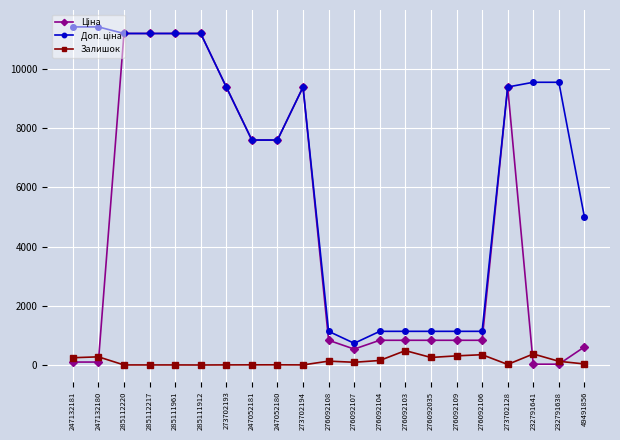

Does the chart display data point markers on the line(s)?

Yes